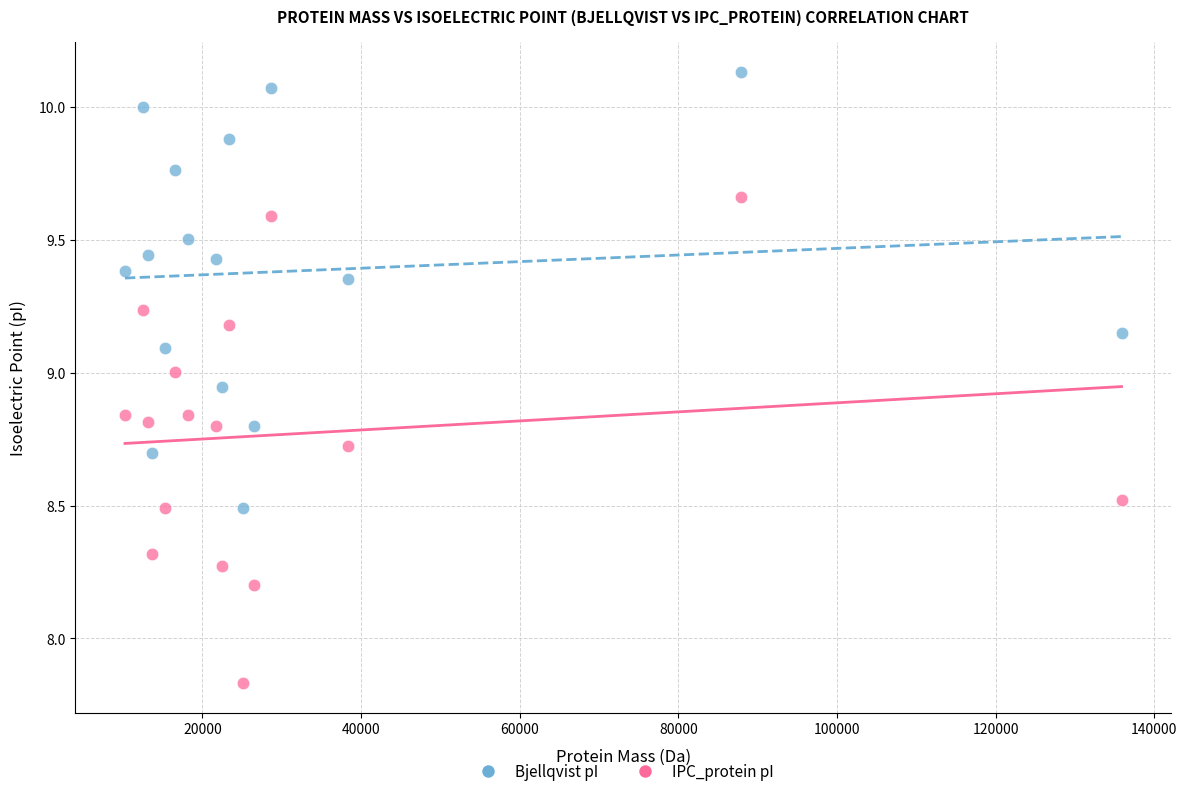

Across all data points, what is the range of Y values (max minus min)?

2.3